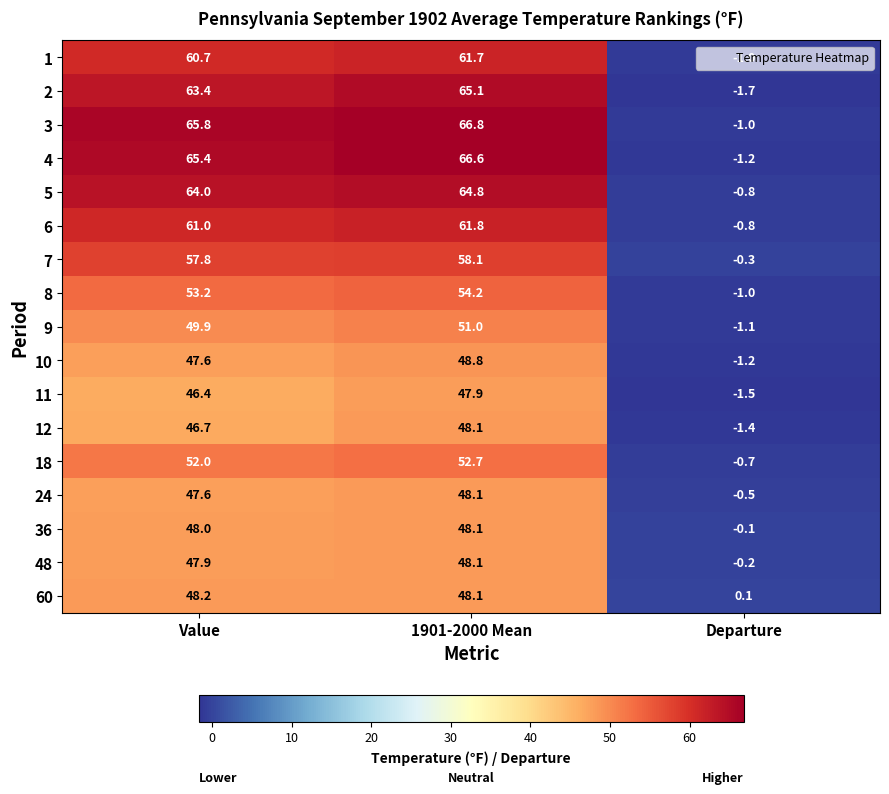

What is the spread (max minus min) of values at Departure?

1.8